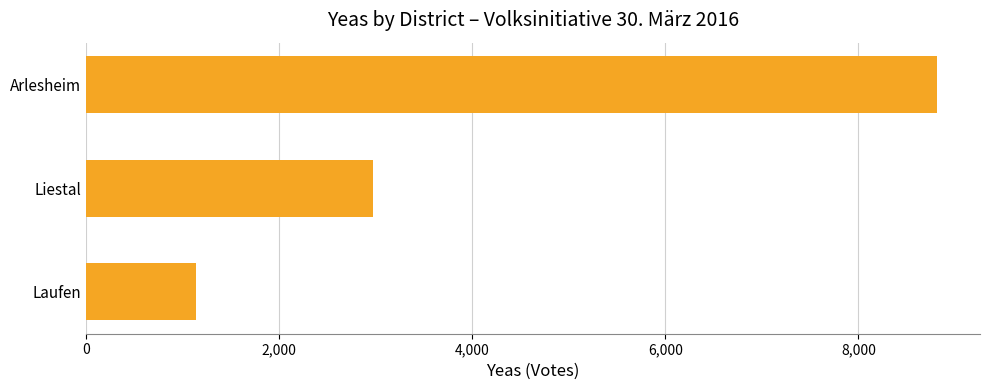

What is the difference between the maximum and minimum values?

7683